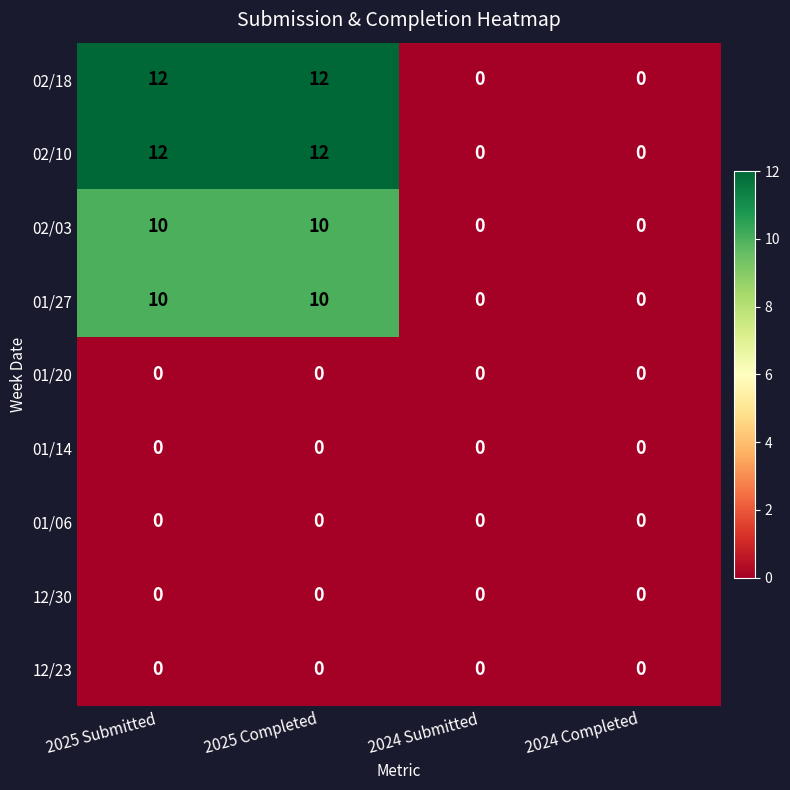

Count the 02/03 values in the range 0 to 10.

4